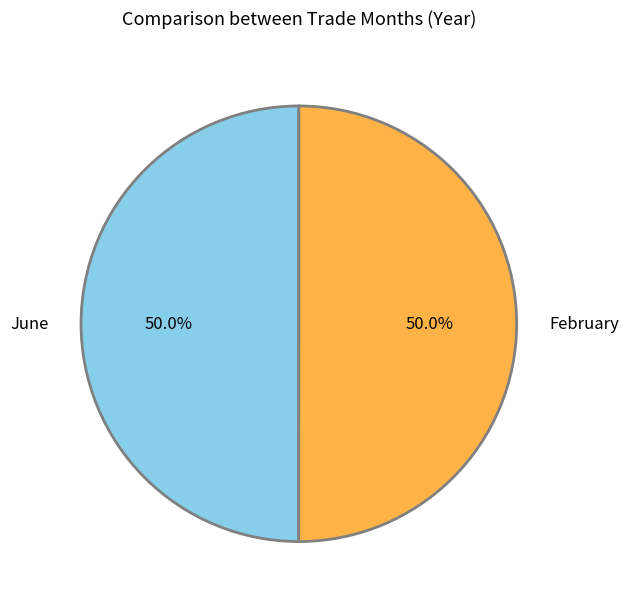

The February slice represents 50% of the pie. True or false?

True